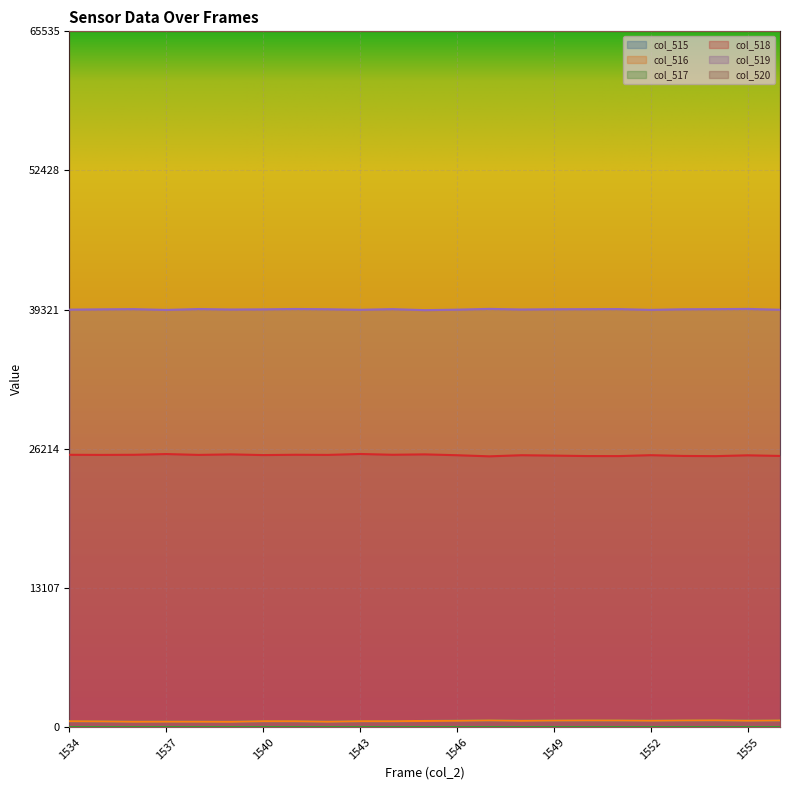

Is it true that col_516 equals 630 at 1553?

True